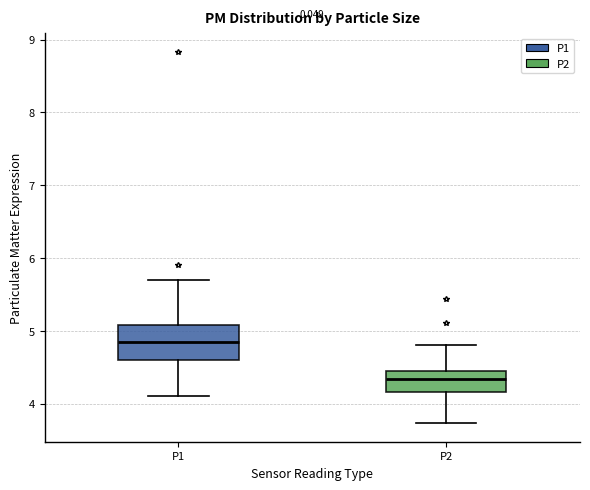

Reading left to right, read every box against the y-axis: the position of its median line, the range the box covers, and the ends of its whiskers. The values are not printed on the chart, so give them approximately, as read against the axis.

P1: median 4.9, box 4.6 to 5.1, whiskers 4.1 to 5.7
P2: median 4.3, box 4.2 to 4.4, whiskers 3.7 to 4.8